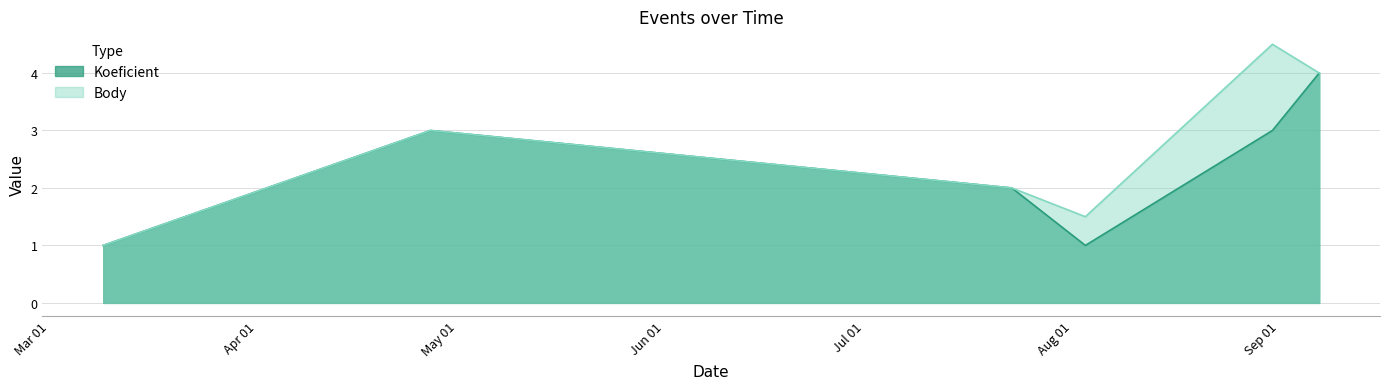

At which category is the sum across all series the highest?

2013-09-07